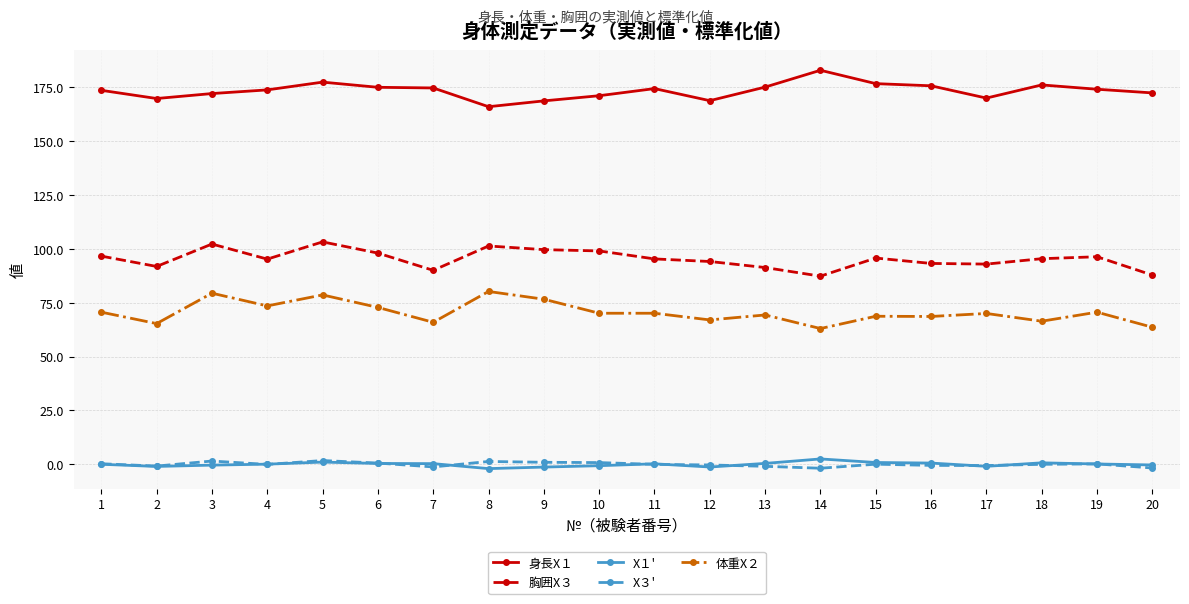

True or false: X１' and 体重X２ cross at least once.

False